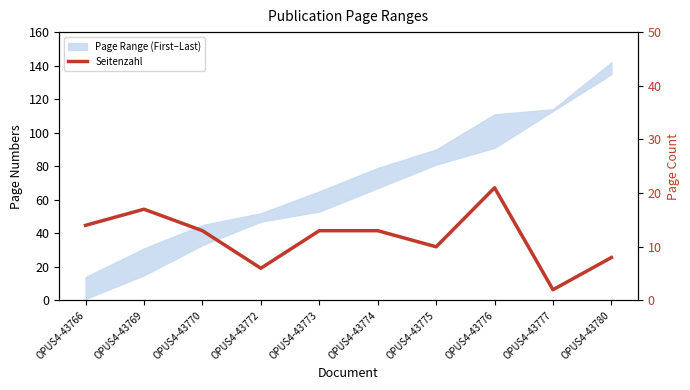

Reading right to left, transcribe all the data shown in this chart.

8	2	21	10	13	13	6	13	17	14